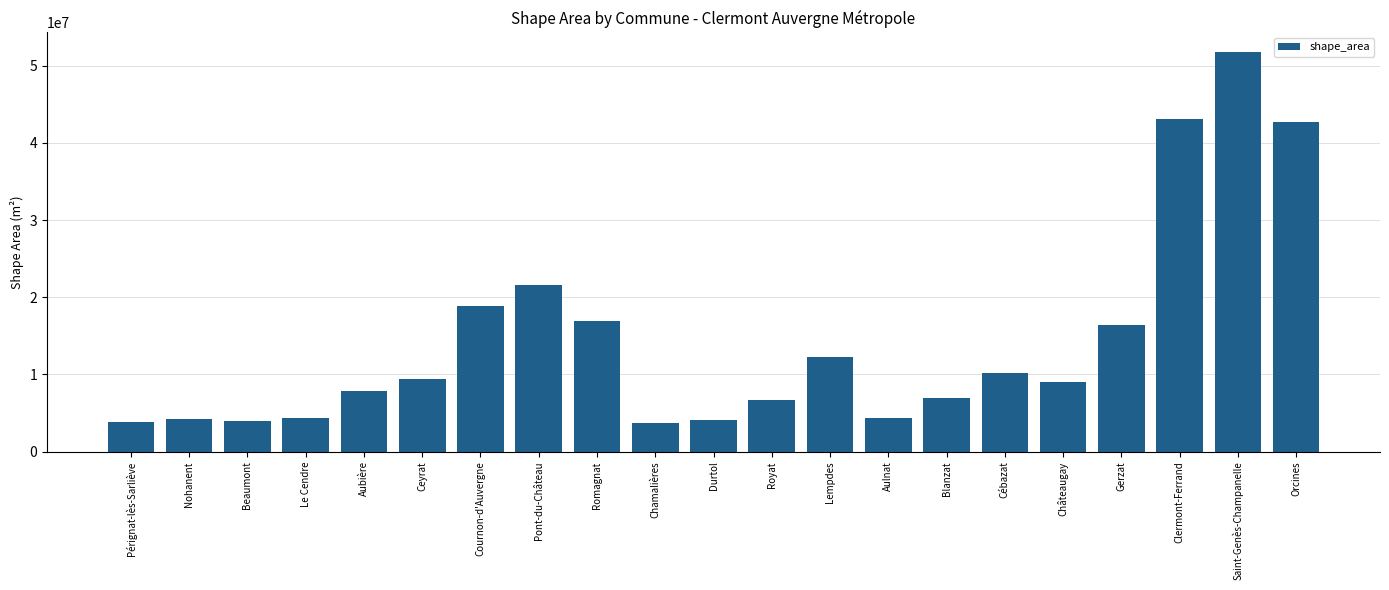

What is the label of the 12th bar from the left?

Royat